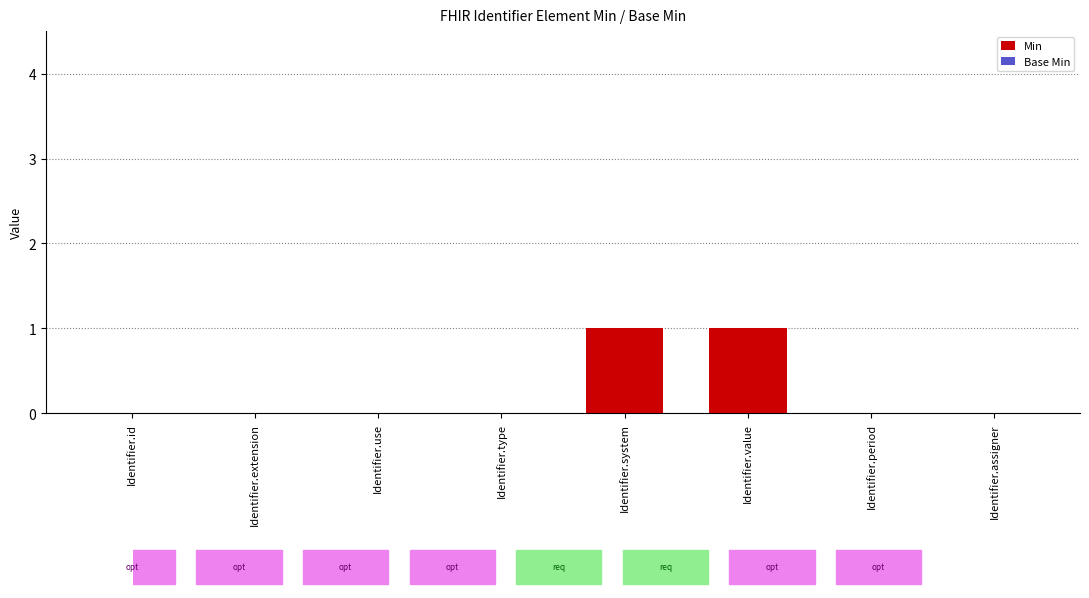

Are the bars horizontal?

No